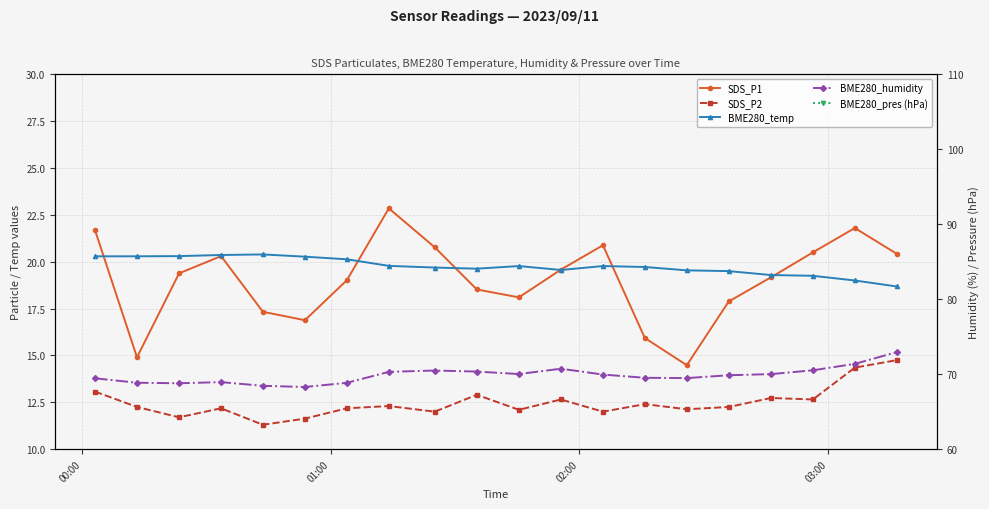

What is the average value of the BME280_pres (hPa) series?

1002.9